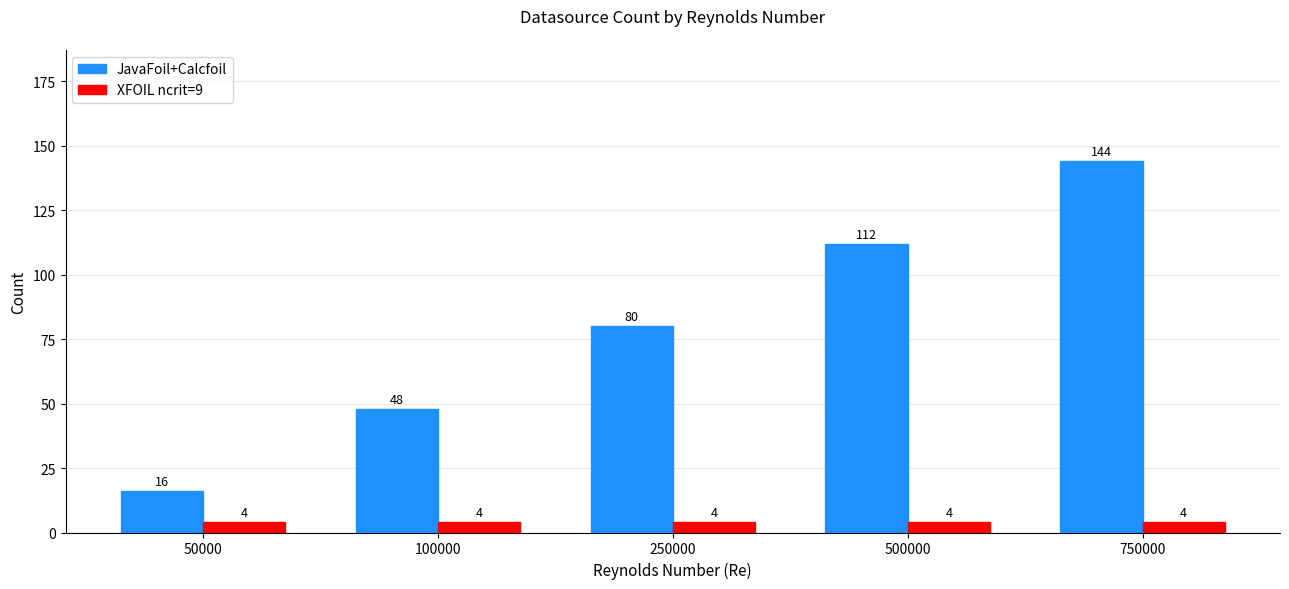

Reading left to right, extract all data points from this chart.

JavaFoil+Calcfoil: 50000=16	100000=48	250000=80	500000=112	750000=144
XFOIL ncrit=9: 50000=4	100000=4	250000=4	500000=4	750000=4